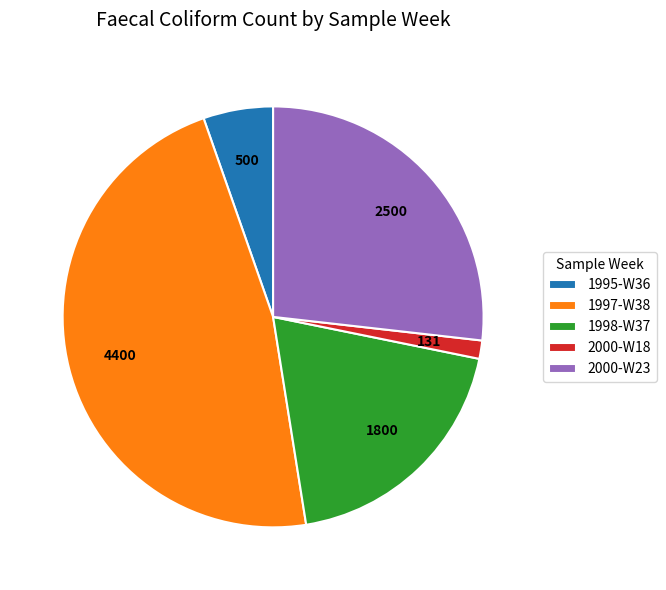

Is it true that 2000-W23 is 16% of the pie?

False